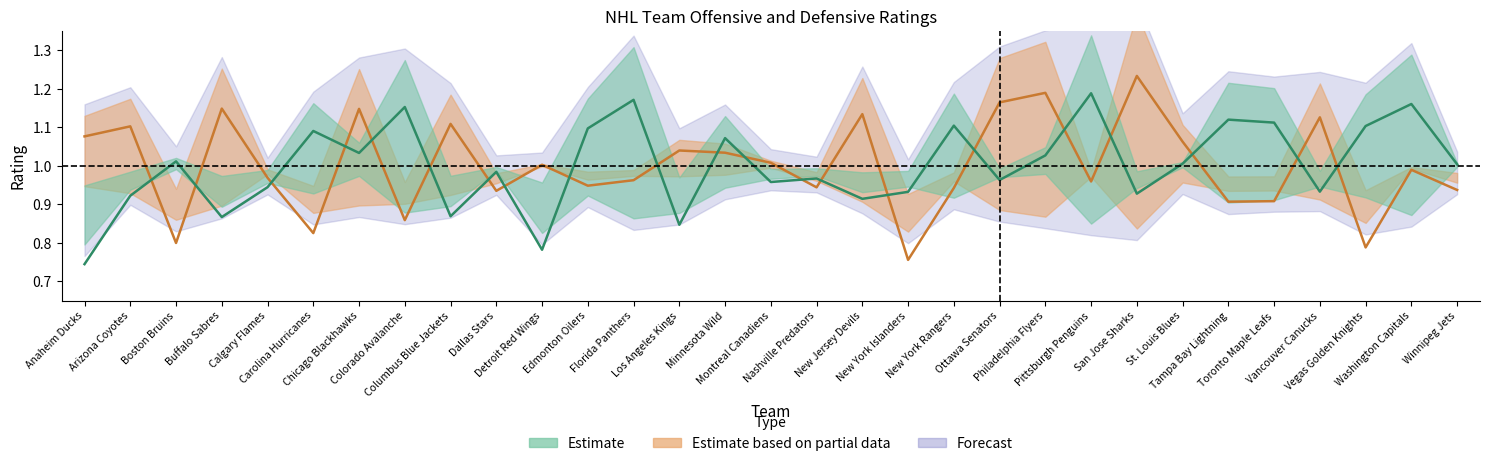

How many interior local valleys does the off_rtg series have?

10